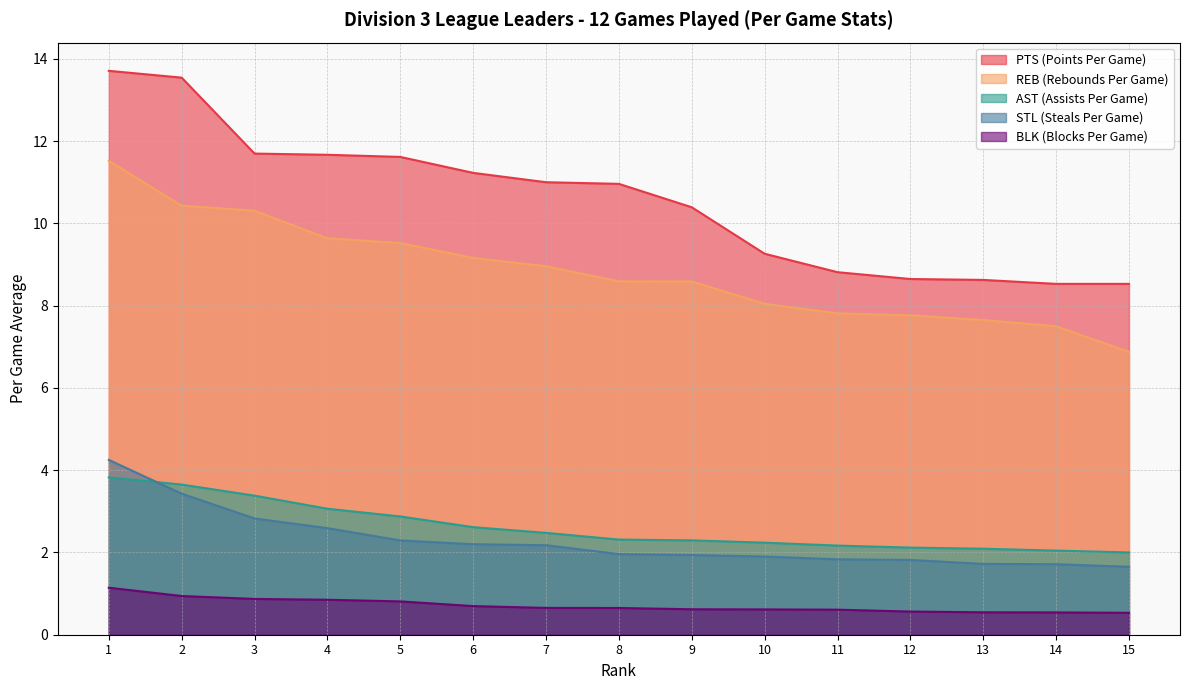

What are all the series names shown in the legend?

PTS (Points Per Game), REB (Rebounds Per Game), AST (Assists Per Game), STL (Steals Per Game), BLK (Blocks Per Game)